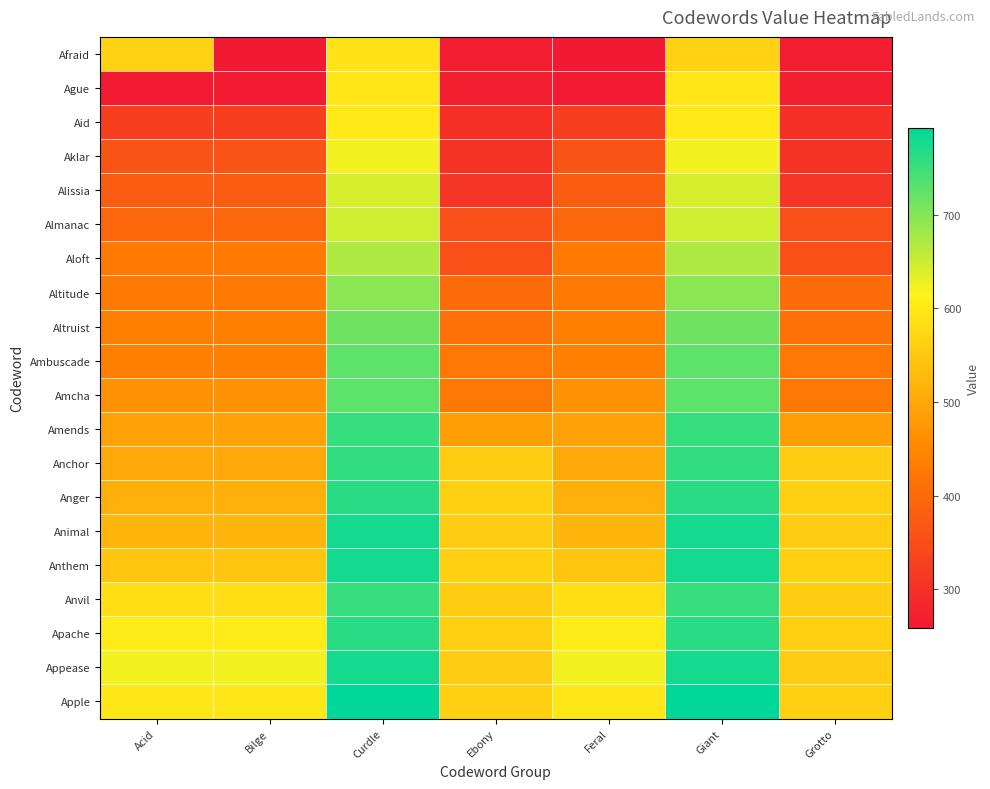

Which has a higher value, Grotto or Giant?

Giant